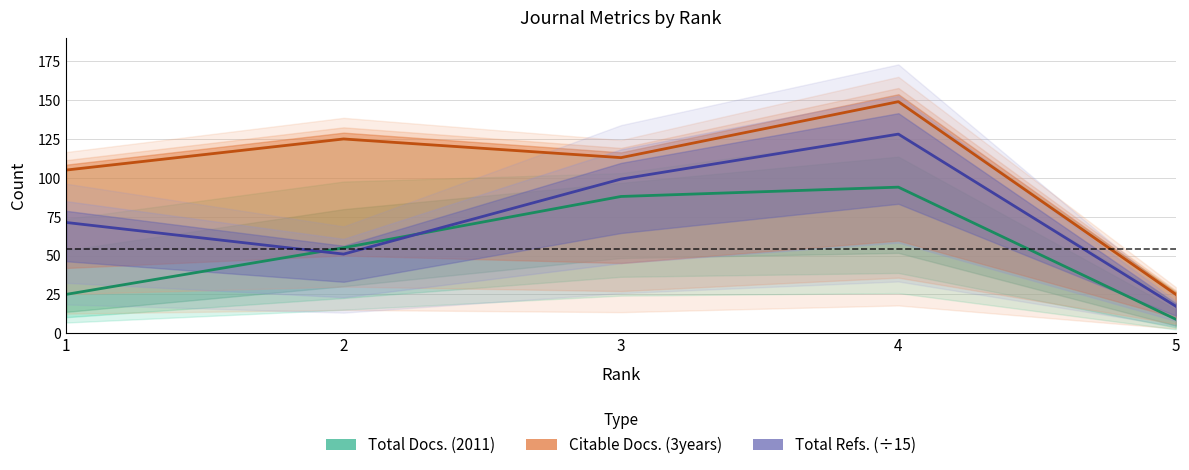

At how many categories does at least one series exceed 92?

4